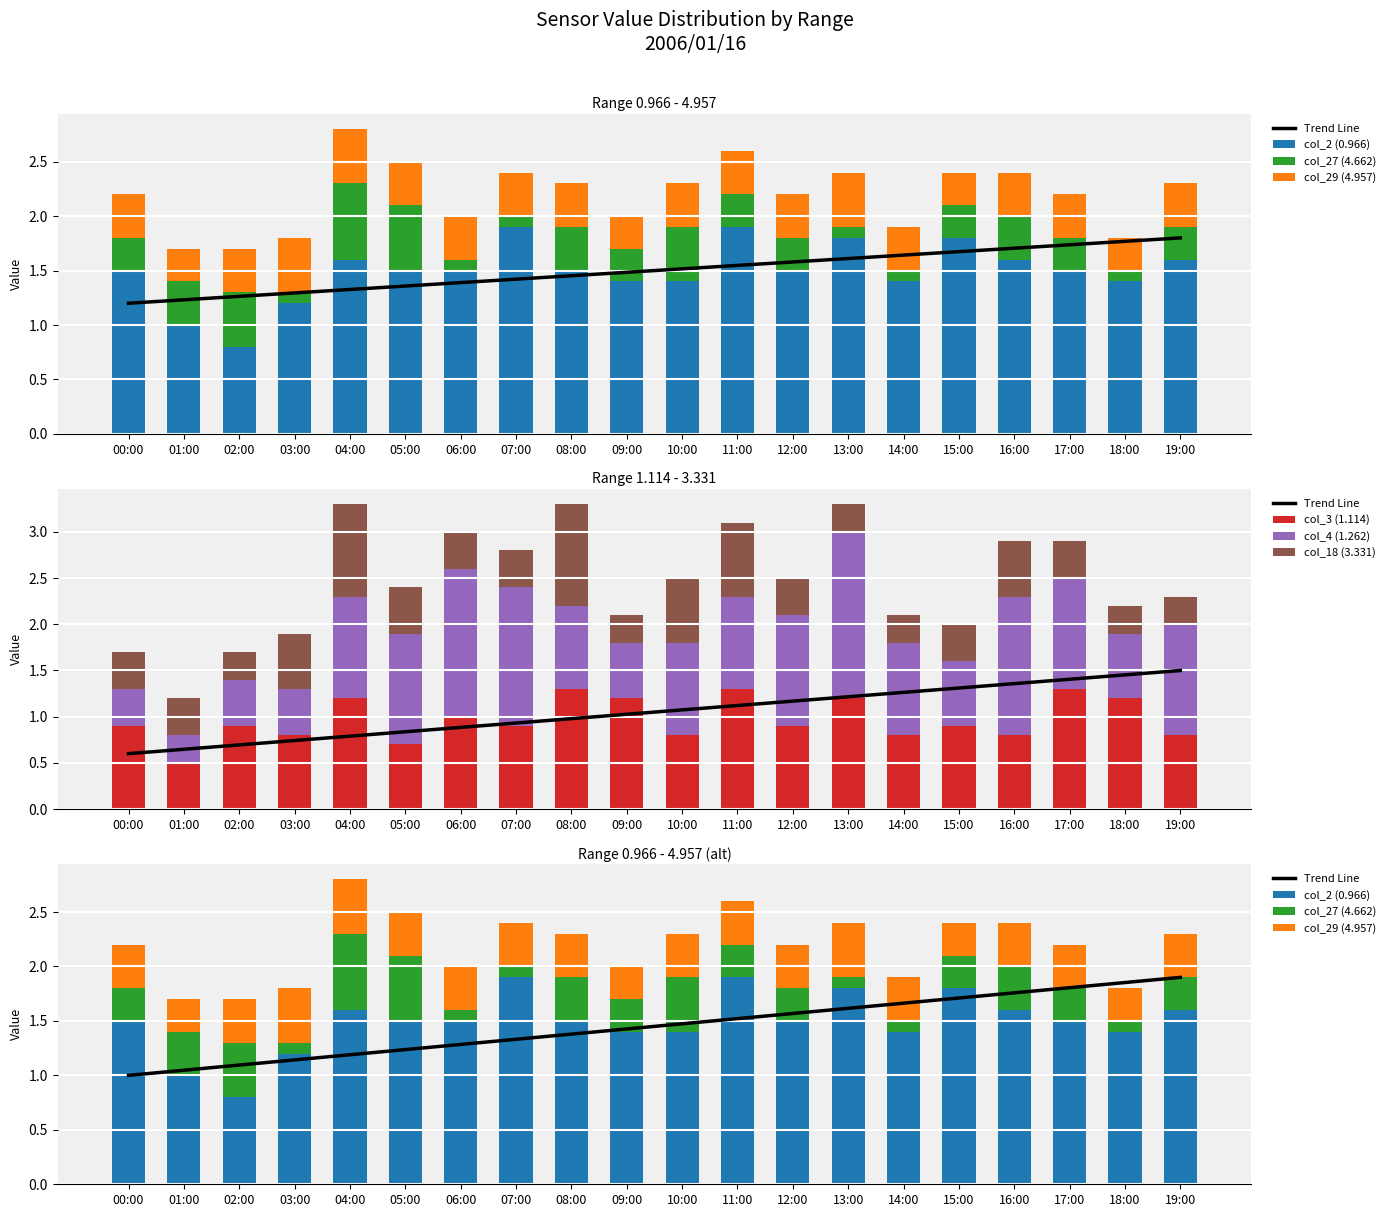

What value does the col_2 (0.966) series have at 07:00?

1.9